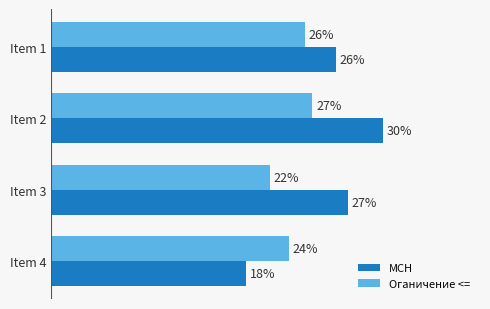

What are all the series names shown in the legend?

MCH, Оганичение <=